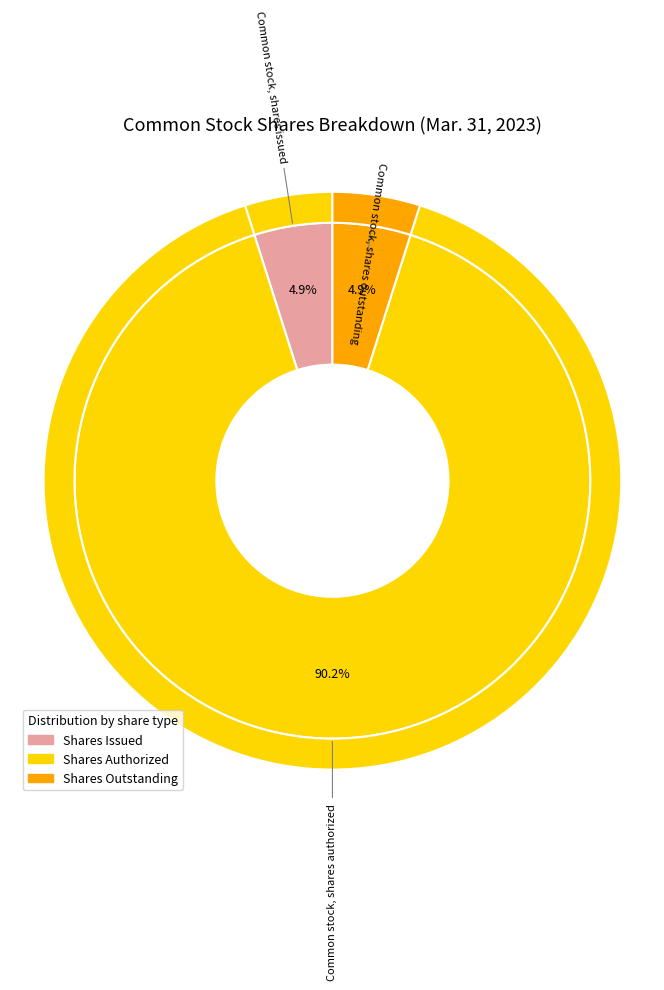

Count the number of slices in the pie.

3